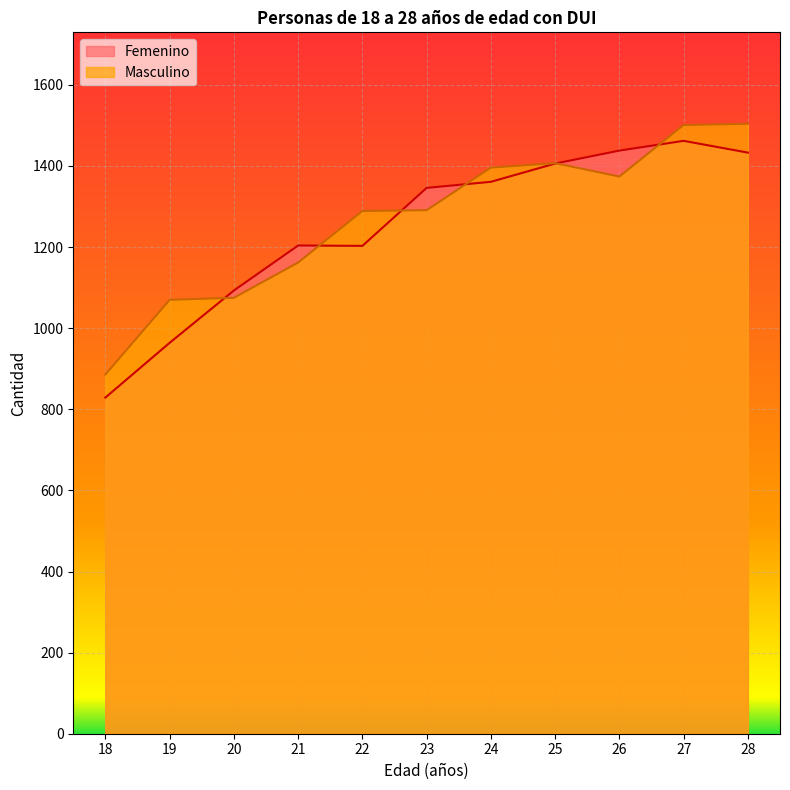

At which category does Femenino reach its first local peak?

21